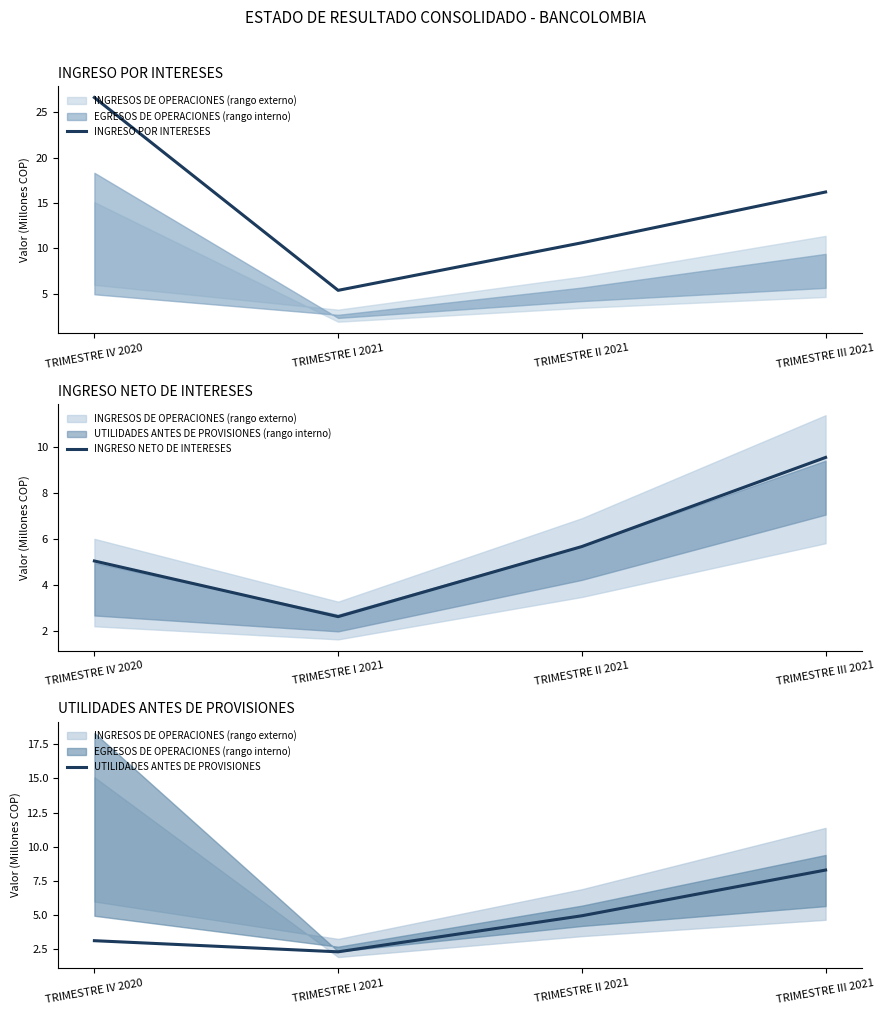

Rank the categories by INGRESO NETO DE INTERESES value from highest to lowest.

TRIMESTRE III 2021, TRIMESTRE II 2021, TRIMESTRE IV 2020, TRIMESTRE I 2021